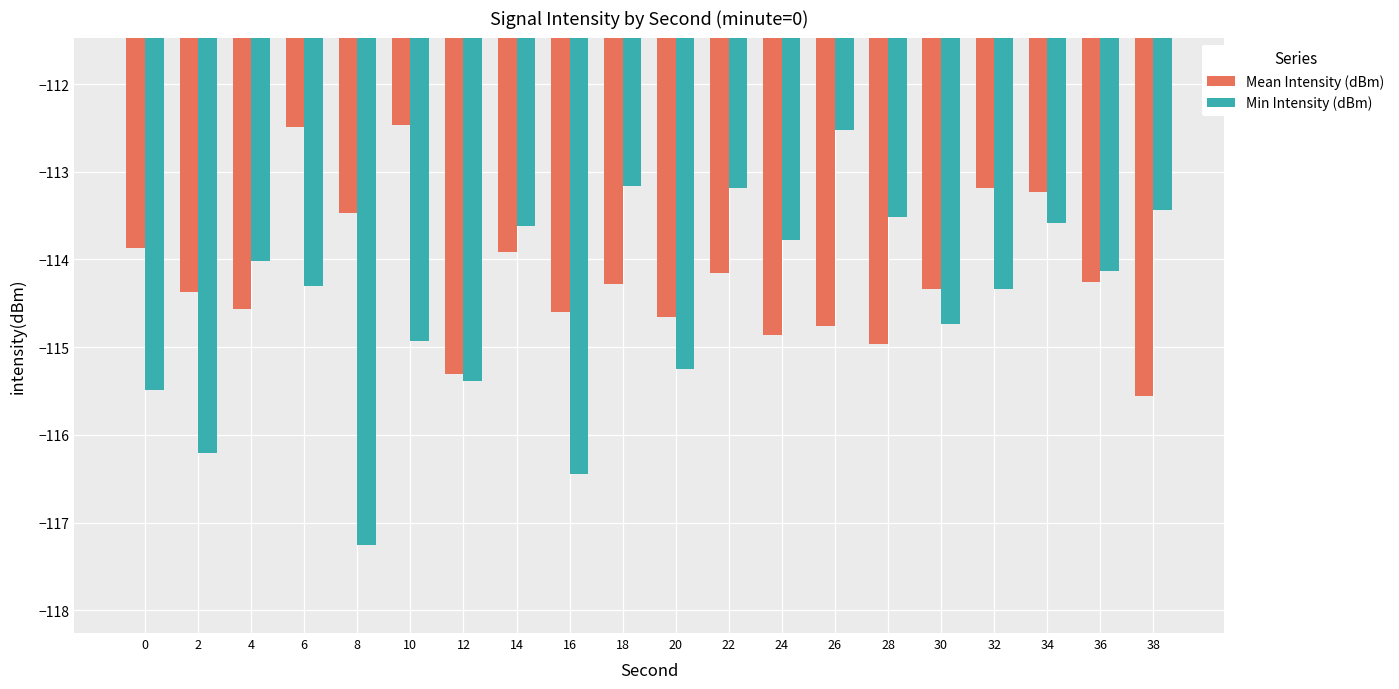

What is the sum of the Mean Intensity (dBm) values at 18 and 12?

-229.6